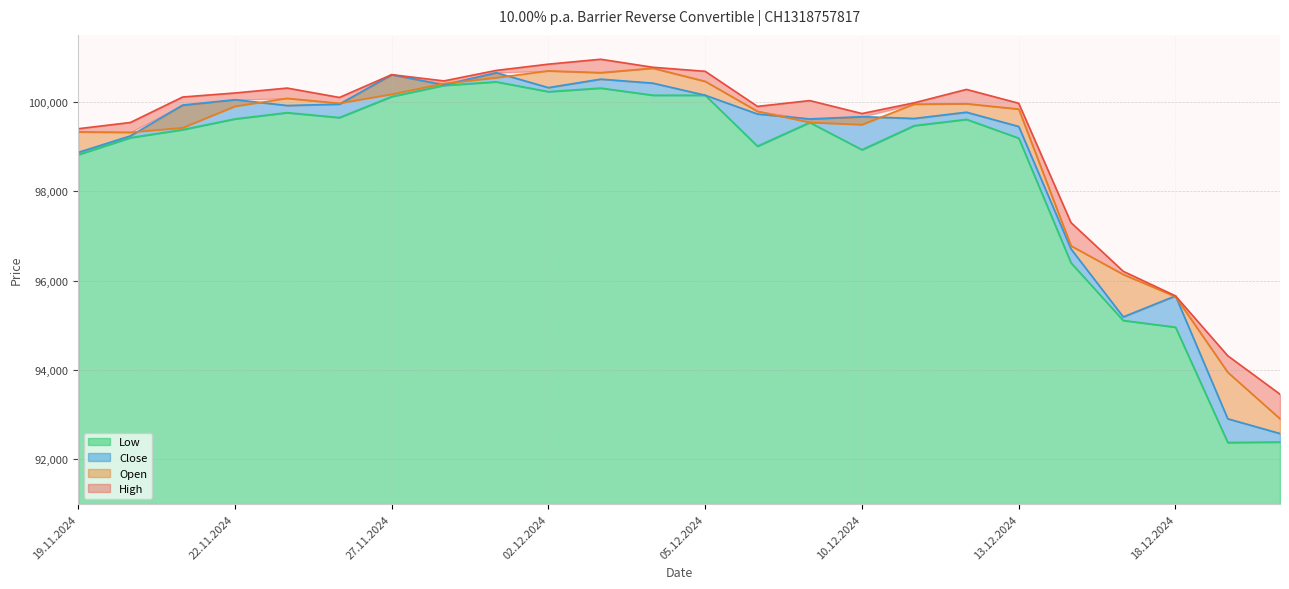

Which category has the lowest value in the Low series?

19.12.2024